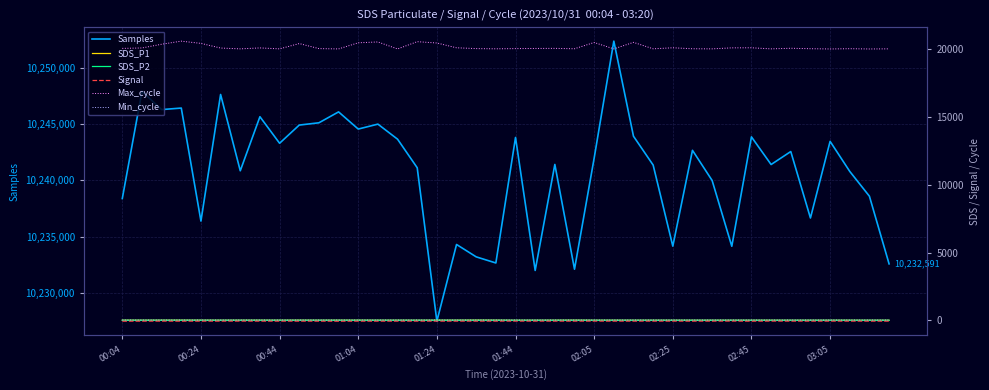

What is the sum of the SDS_P1 values at 17 and 38?

13.7